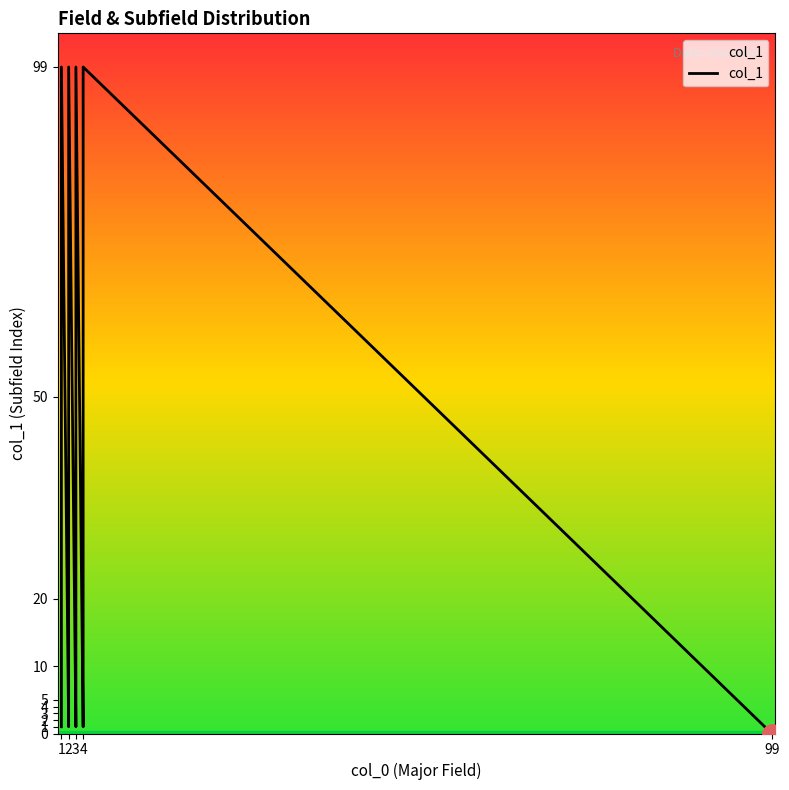

Where is the data nearest to the value 49?

1